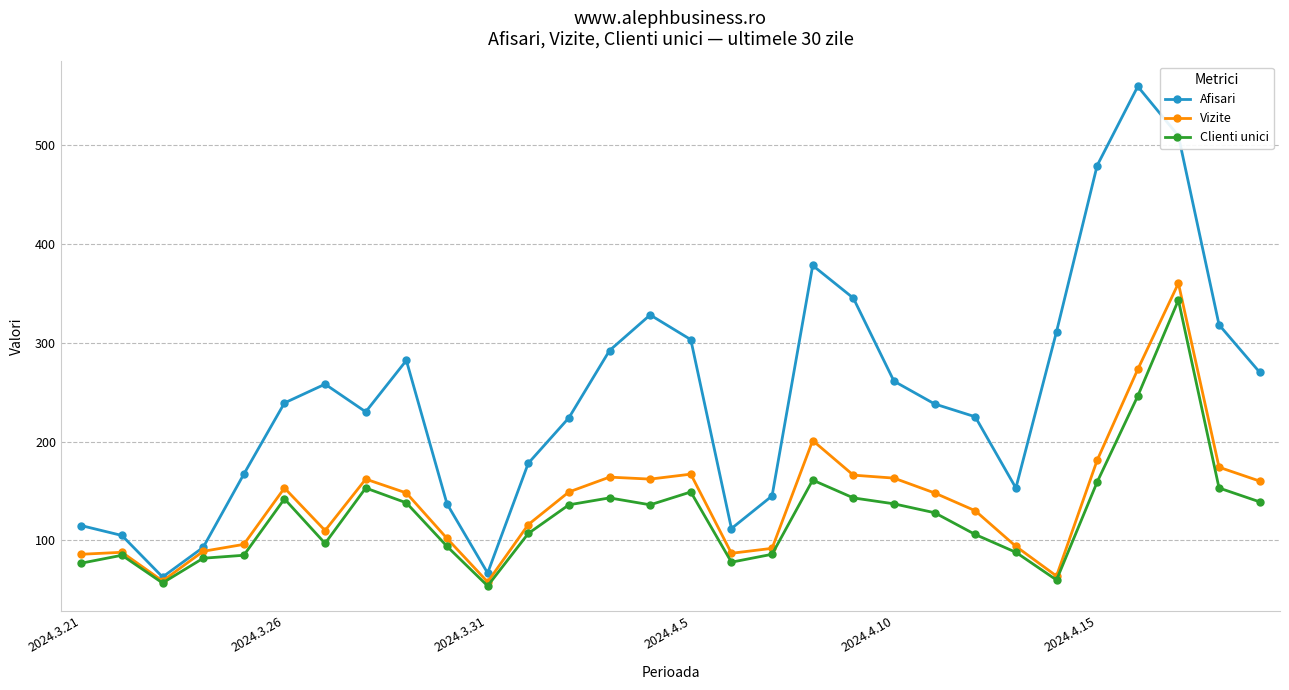

What is the minimum value for Afisari?

63